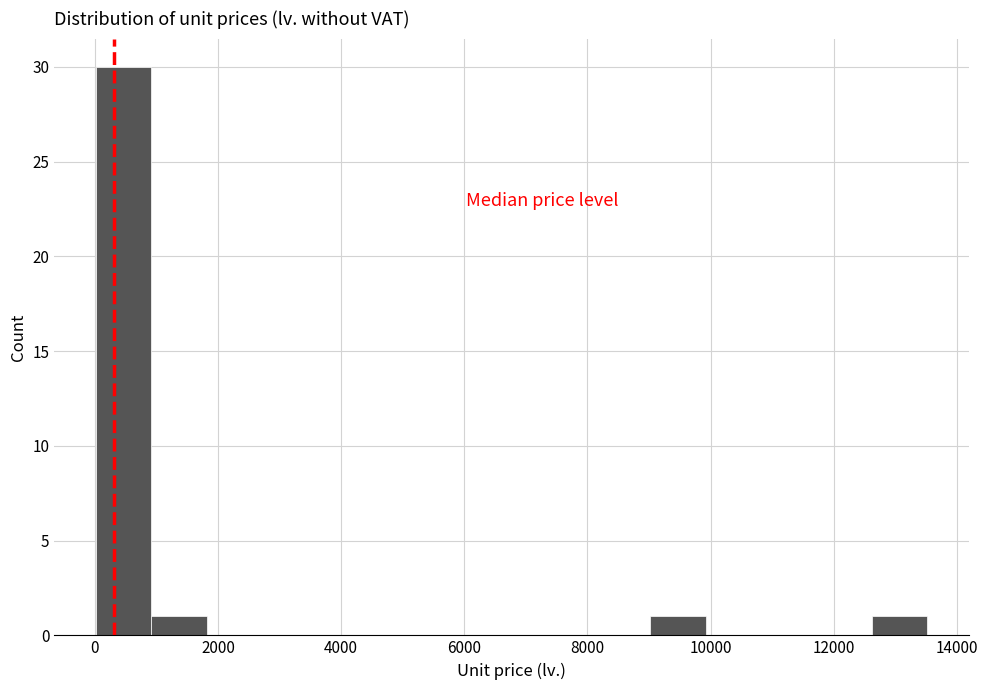

Reading left to right, list every bar in this chart as the range it spans on the x-axis followed by its height. Neither the bar edges nor the heights are printed on the chart, so give them approximately, as read against the axes.

0 to 1000: 30
1000 to 1800: 1
1800 to 2800: 0
2800 to 3600: 0
3600 to 4600: 0
4600 to 5400: 0
5400 to 6400: 0
6400 to 7200: 0
7200 to 8200: 0
8200 to 9000: 0
9000 to 10000: 1
10000 to 10800: 0
10800 to 11800: 0
11800 to 12600: 0
12600 to 13600: 1